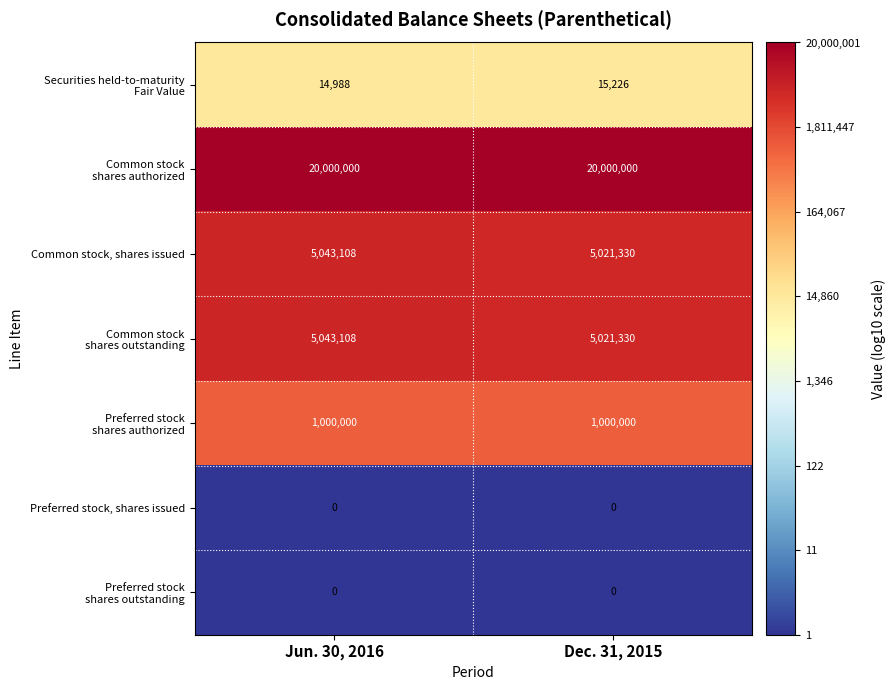

What is the spread (max minus min) of values at Dec. 31, 2015?

20000000